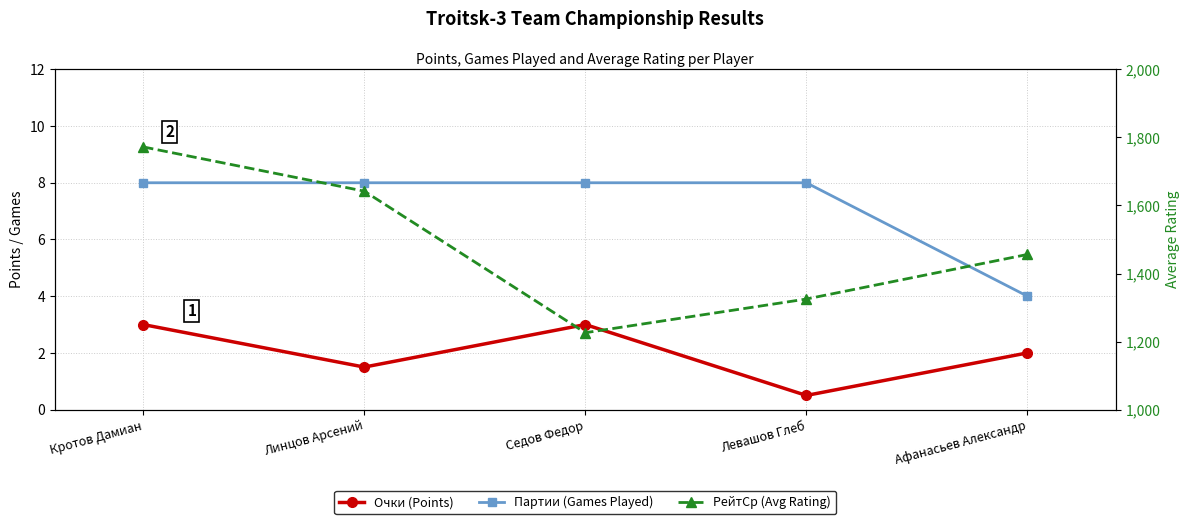

What is the sum of the Очки (Points) values at Афанасьев Александр and Седов Федор?

5.0